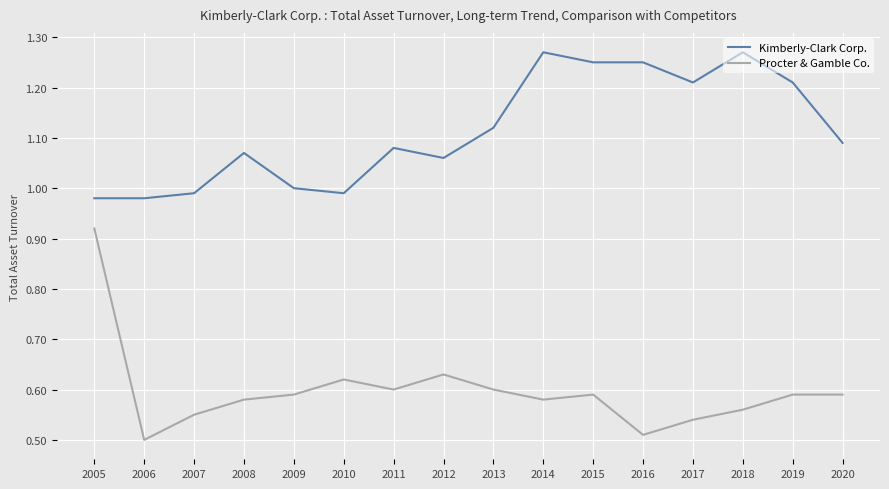

What is the difference between the maximum and minimum values in the Kimberly-Clark Corp. series?

0.3